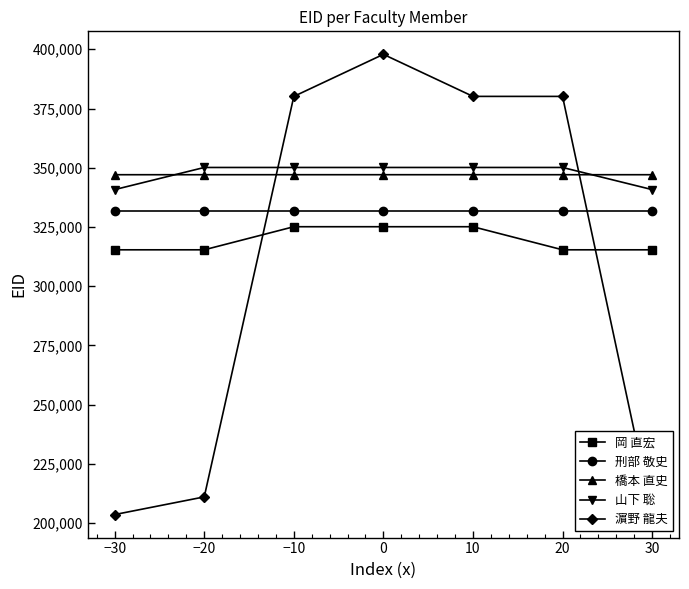

What position from the left is −30?

1